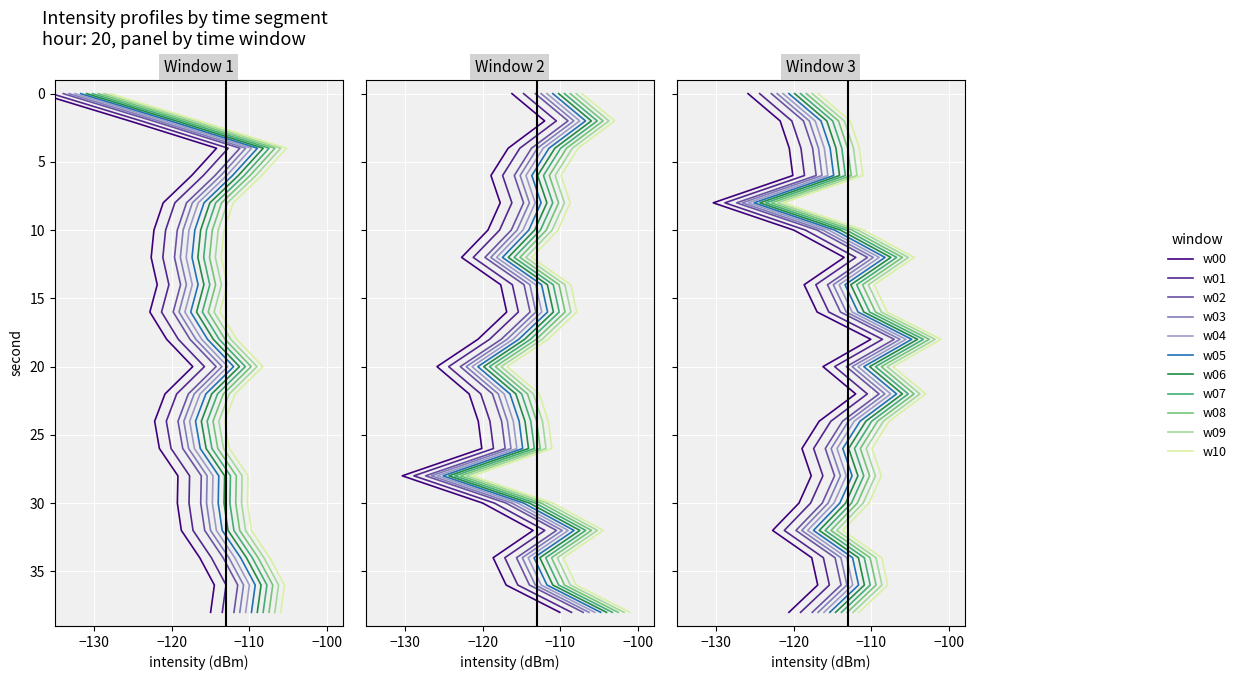

At which label does 00:00-00:19 first exceed -114?

4